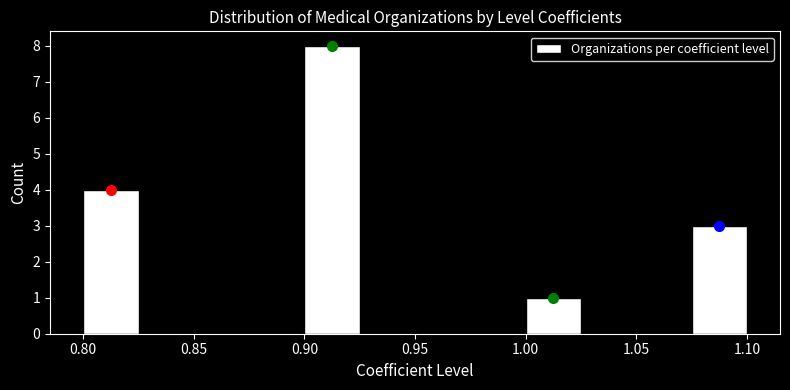

How tall is the bar that spans 0.900 to 0.925 on the x-axis? The values are not printed on the chart, so give them approximately, as read against the axis.

8